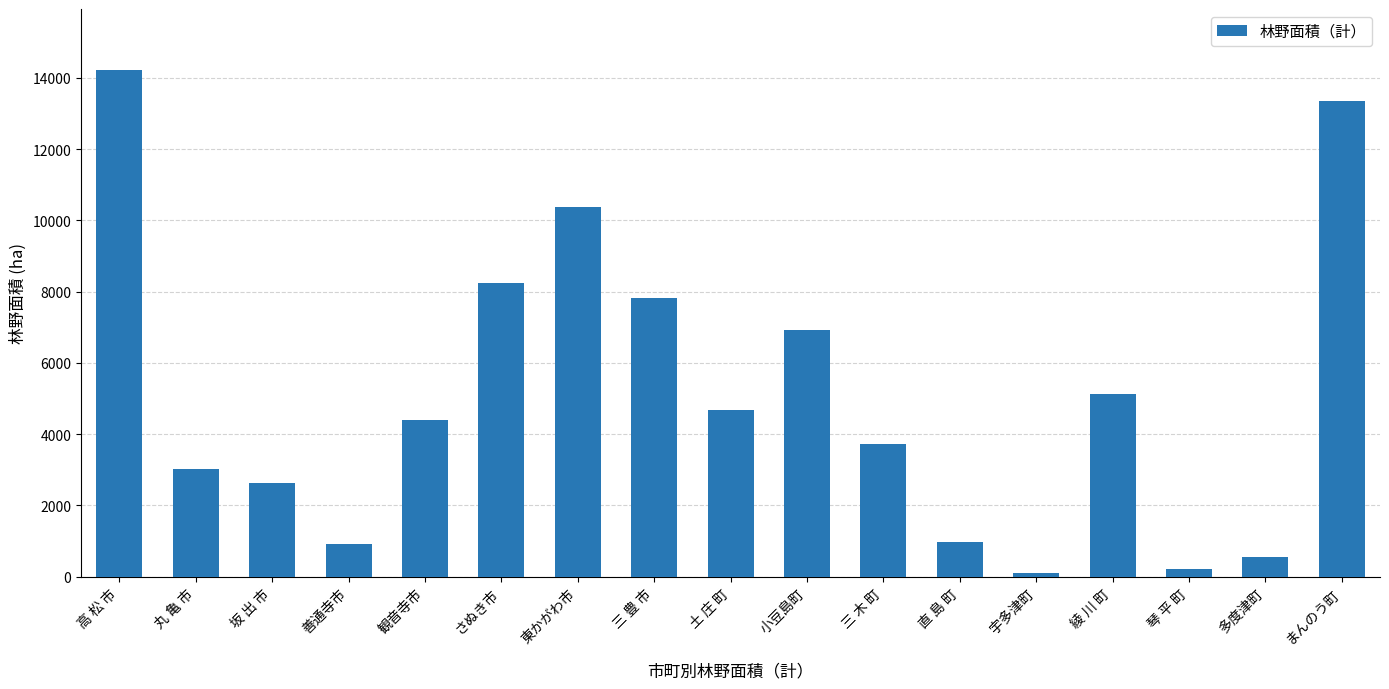

Which has a higher value, 観音寺市 or 三 豊 市?

三 豊 市